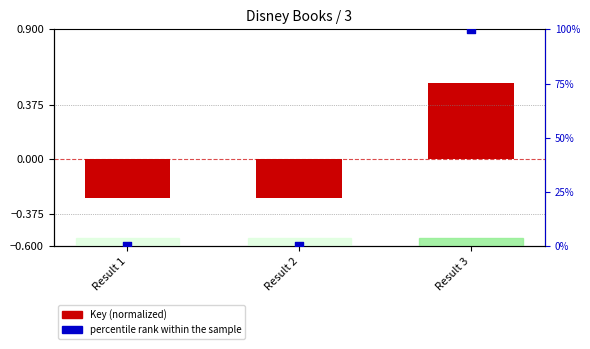

What are all the series names shown in the legend?

Key (normalized), percentile rank within the sample